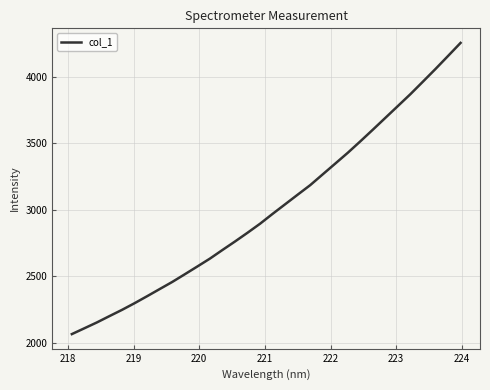

What is the maximum value shown in the chart?

4253.7